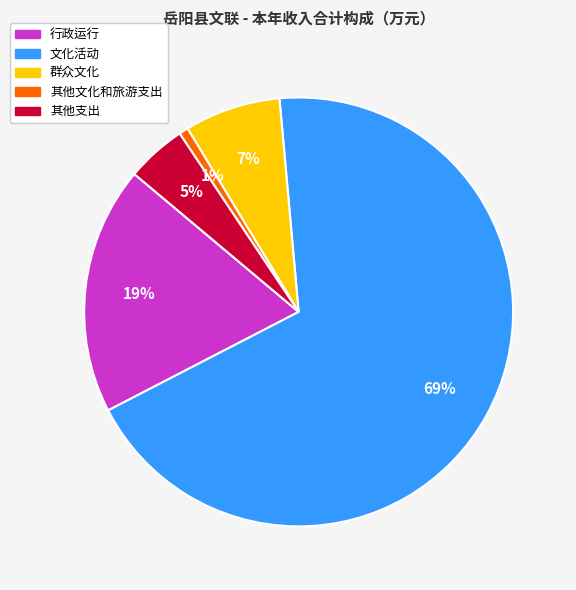

Which category has the biggest portion of the pie?

文化活动